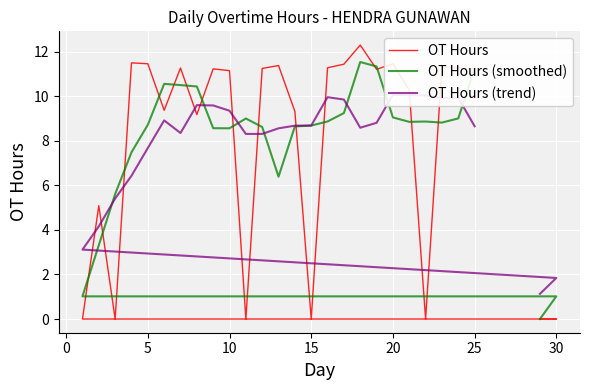

The OT Hours series shows 7.1 at 5. True or false?

False